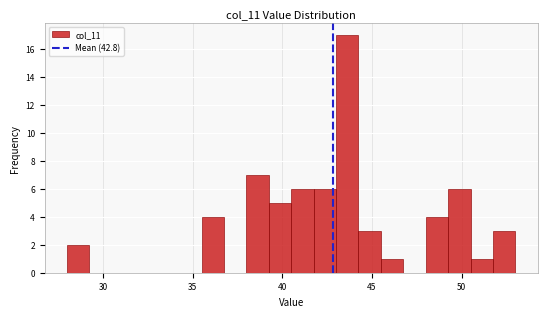

Around what value on the x-axis is the tallest bar? Give the approximate position of its centre, as read against the axis.

43.5